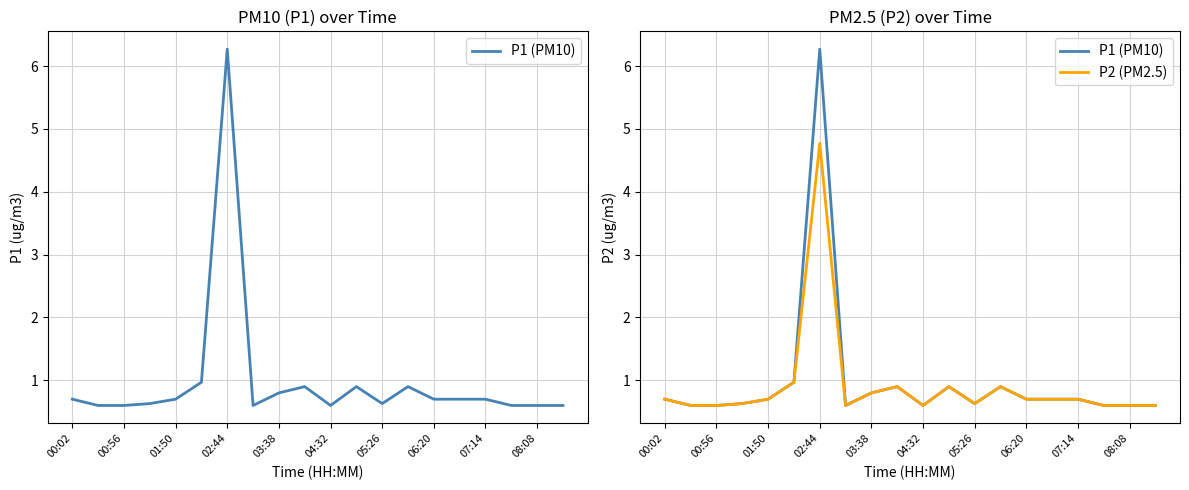

The P1 (PM10) series shows 0.6 at 04:32. True or false?

True